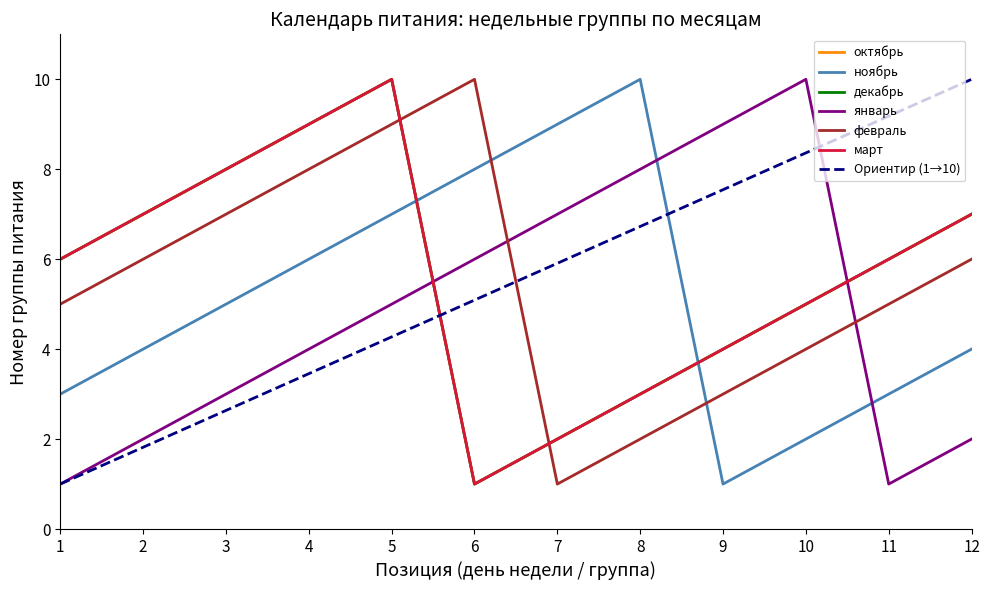

What is the value of the декабрь_col15 point at the 9th from the left?

4